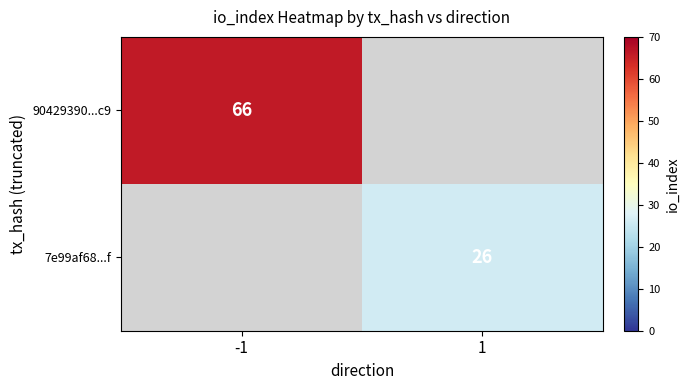

The value of 90429390...c9 at -1 is 41. True or false?

False